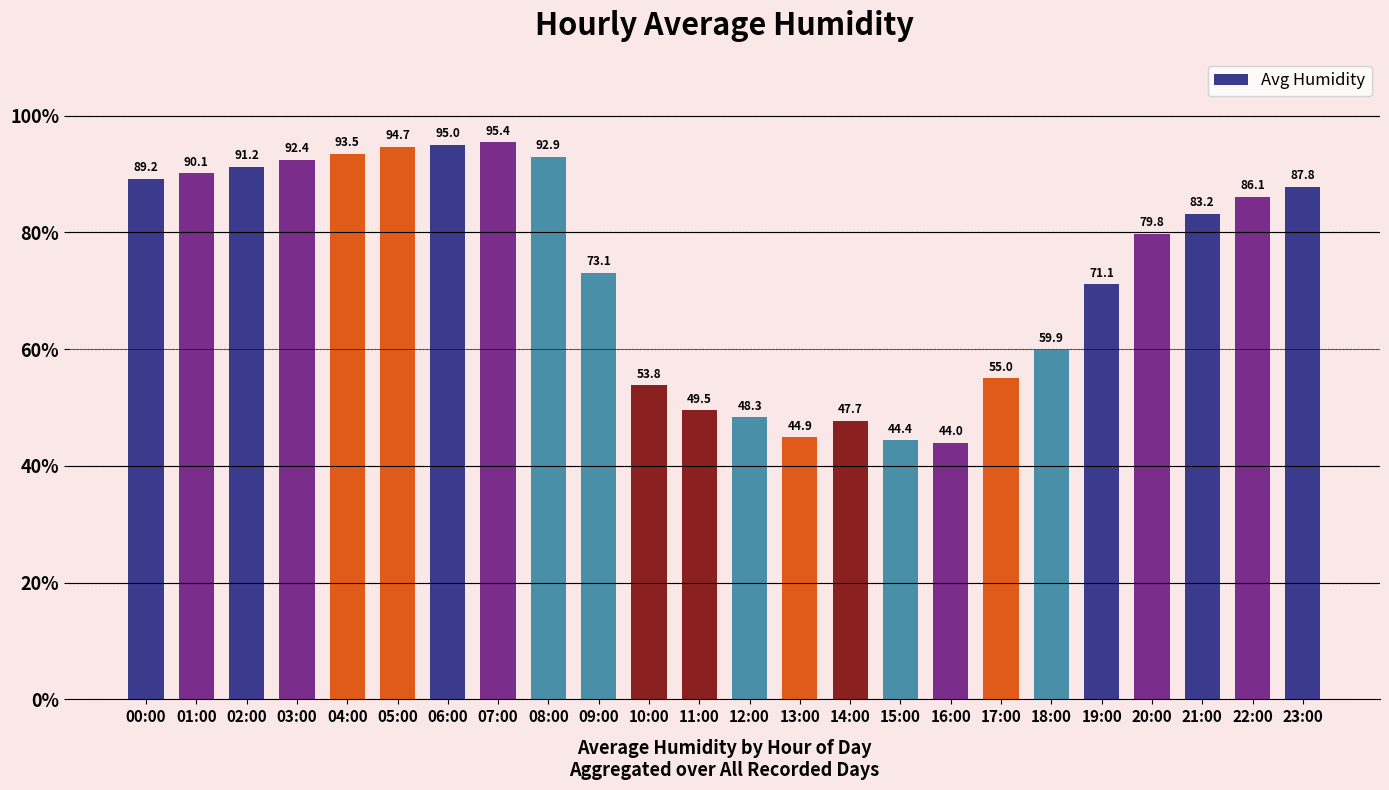

True or false: the data shows 15.5 at 19:00.

False